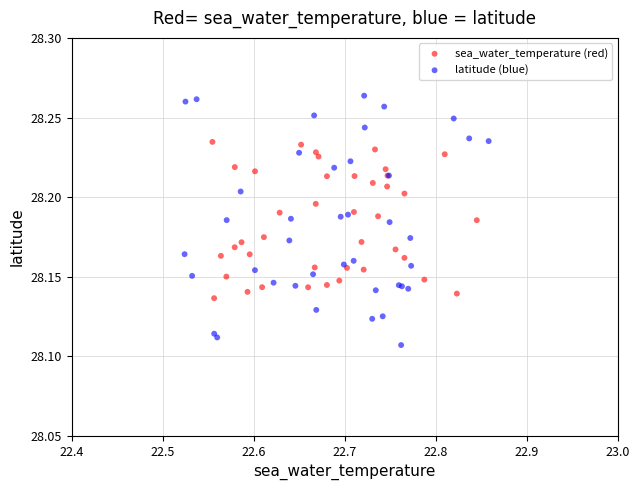

Which series has the widest spread of Y values?

latitude (blue)